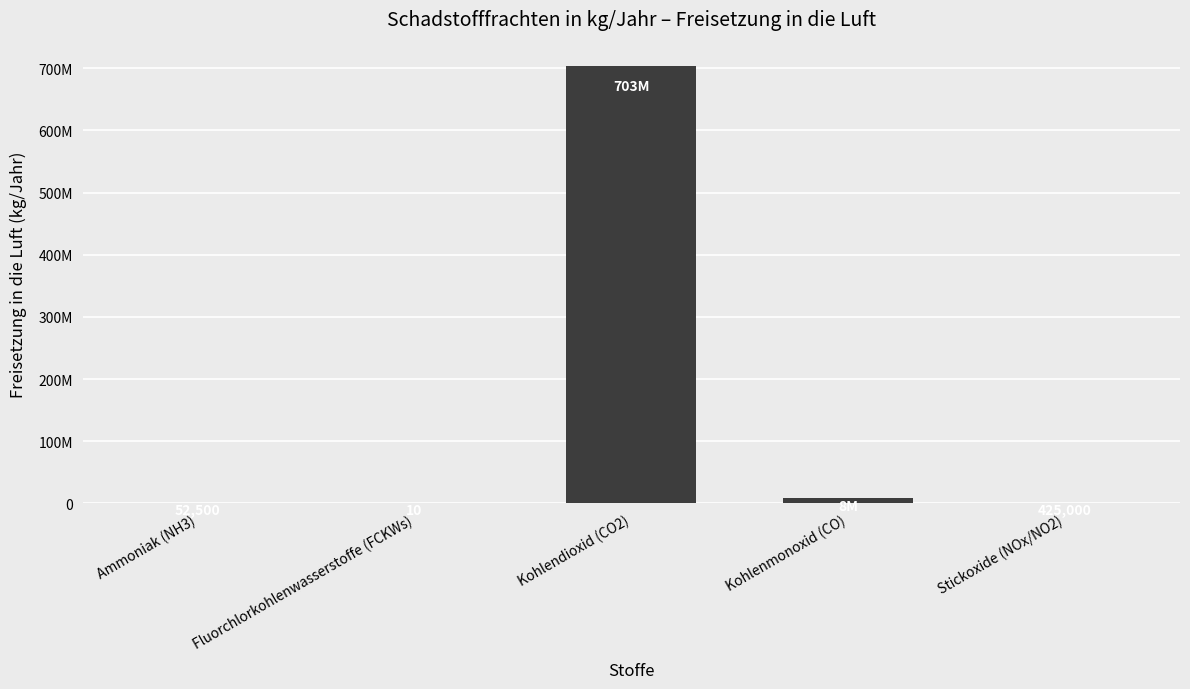

Which has a higher value, Kohlendioxid (CO2) or Kohlenmonoxid (CO)?

Kohlendioxid (CO2)